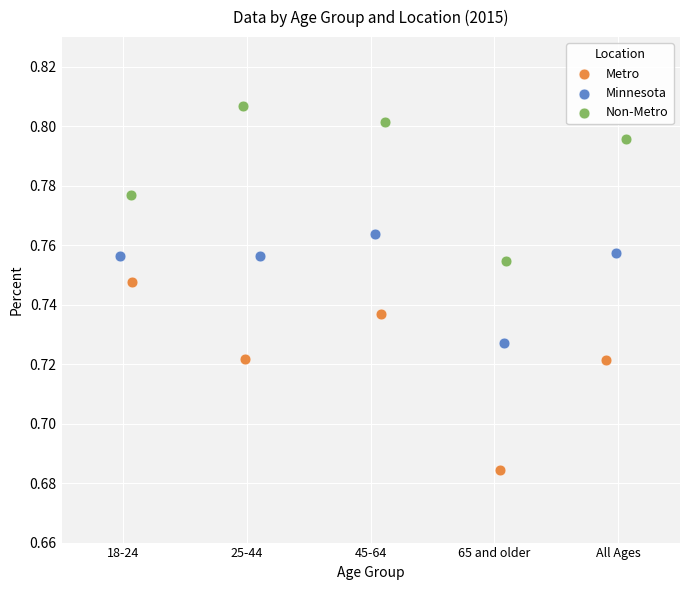

Which series reaches the maximum Y coordinate?

Non-Metro